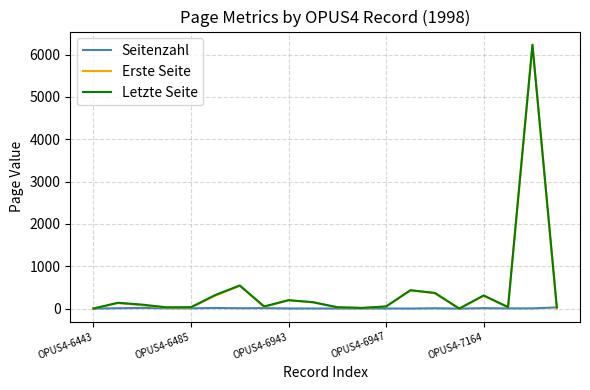

The Letzte Seite series shows 51 at OPUS4-6947. True or false?

True